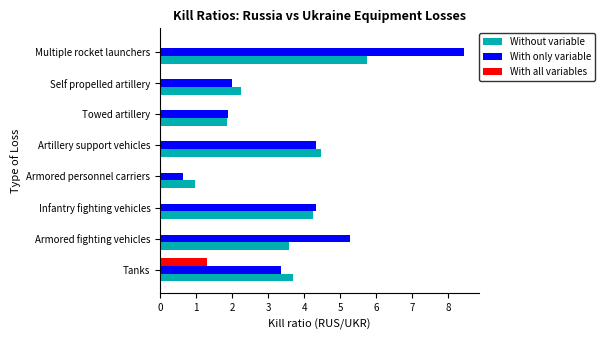

Read the Without variable value at Tanks.

3.7